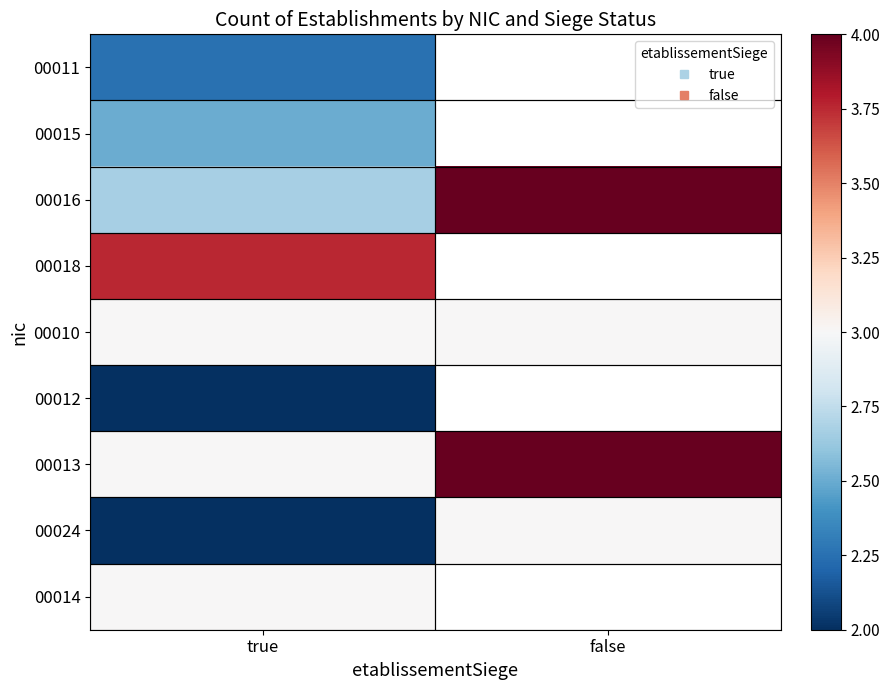

At how many categories does at least one series exceed 2?

2